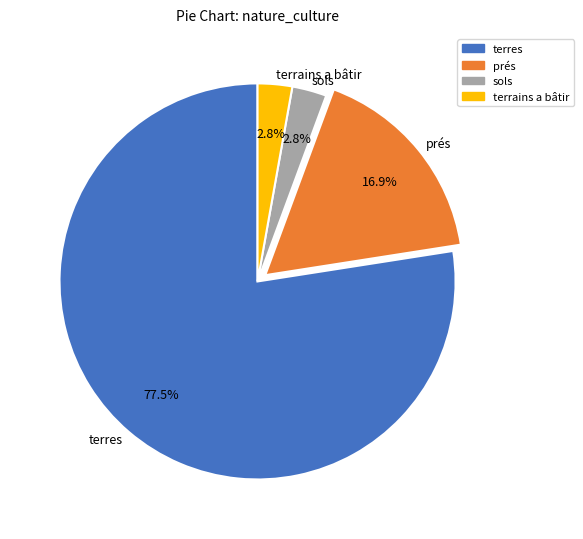

How much of the chart is everything except prés?

83.1%